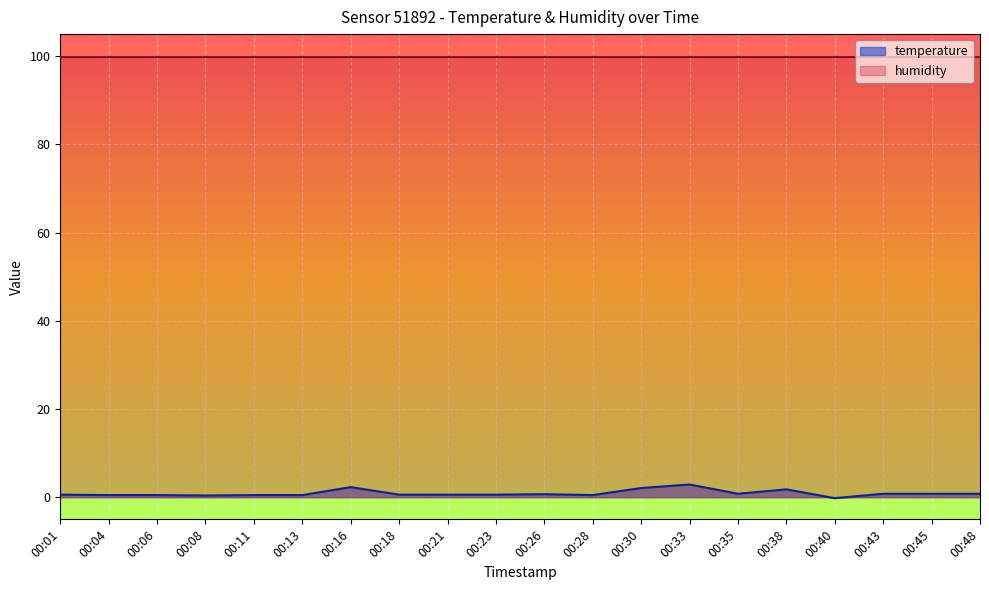

Rank the categories by value from highest to lowest.

00:33, 00:16, 00:30, 00:38, 00:35, 00:43, 00:45, 00:48, 00:26, 00:01, 00:18, 00:21, 00:23, 00:04, 00:06, 00:11, 00:13, 00:28, 00:08, 00:40